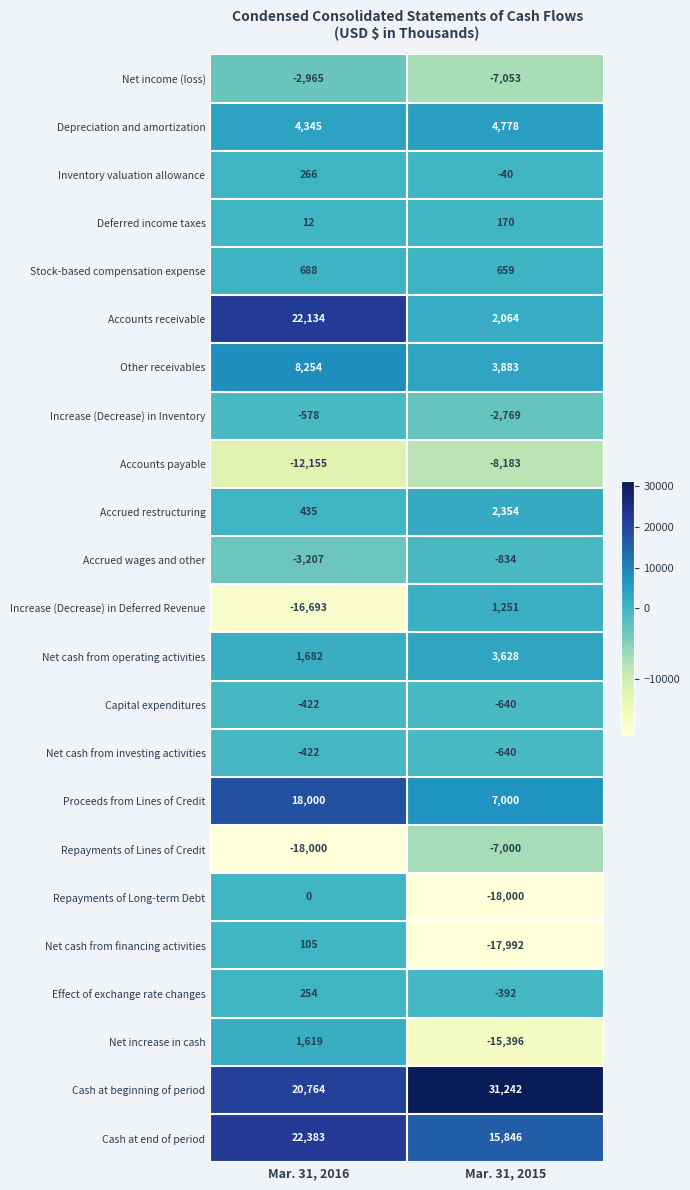

Which series has the largest total across all categories?

Cash at beginning of period